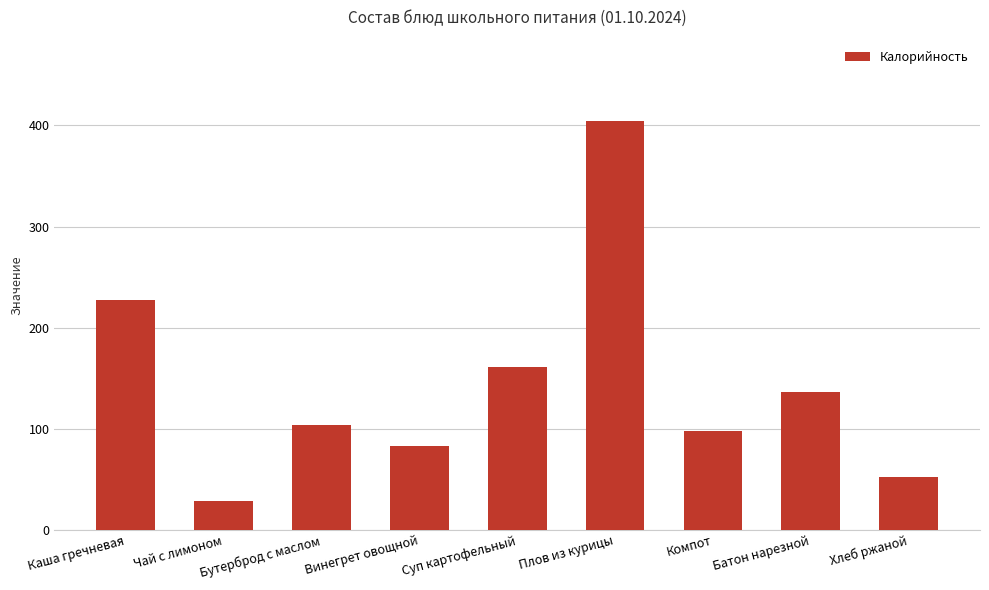

What is the sum of the values at Плов из курицы and Батон нарезной?

540.0